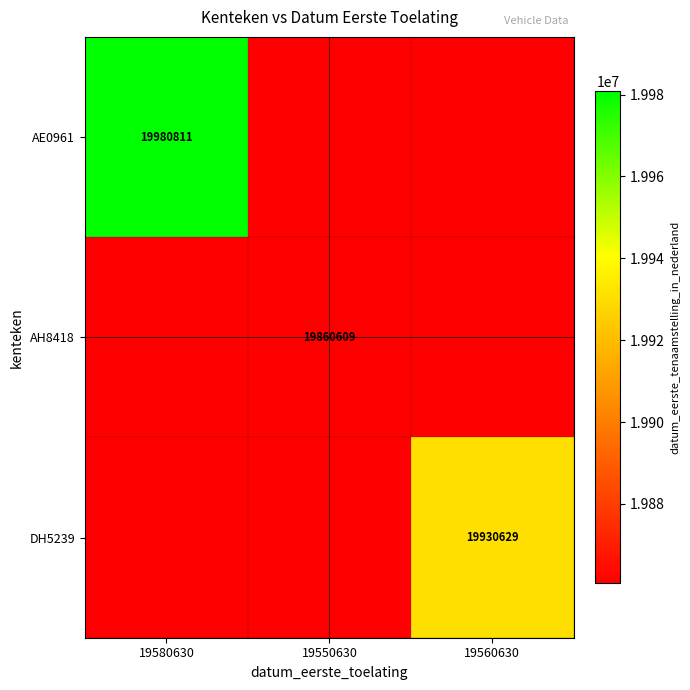

The AE0961 series shows 26403197 at 19580630. True or false?

False